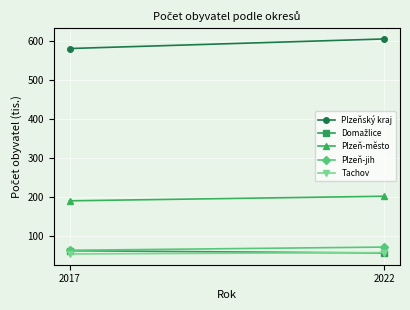

Which category has the highest value in the Tachov series?

2022